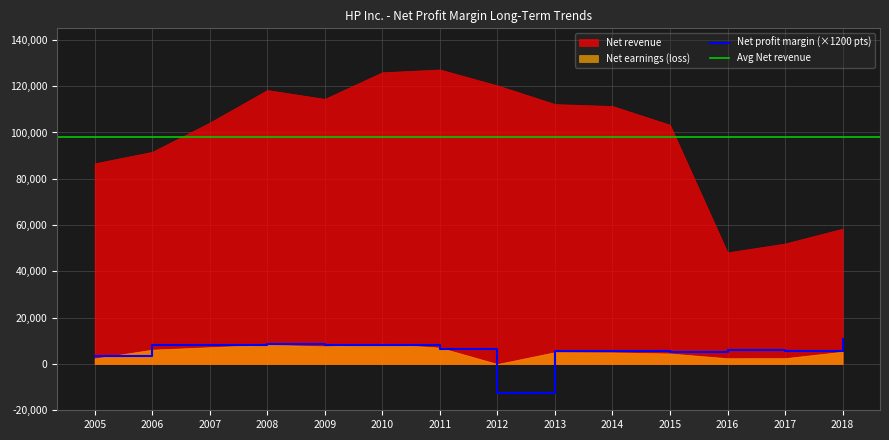

What is the average value of the Net earnings (loss) series?

4290.2